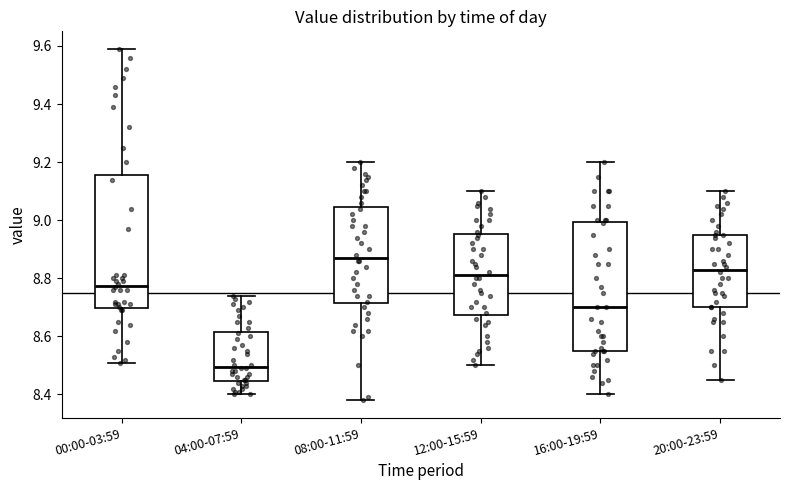

Which box's median line is the highest?

08:00-11:59